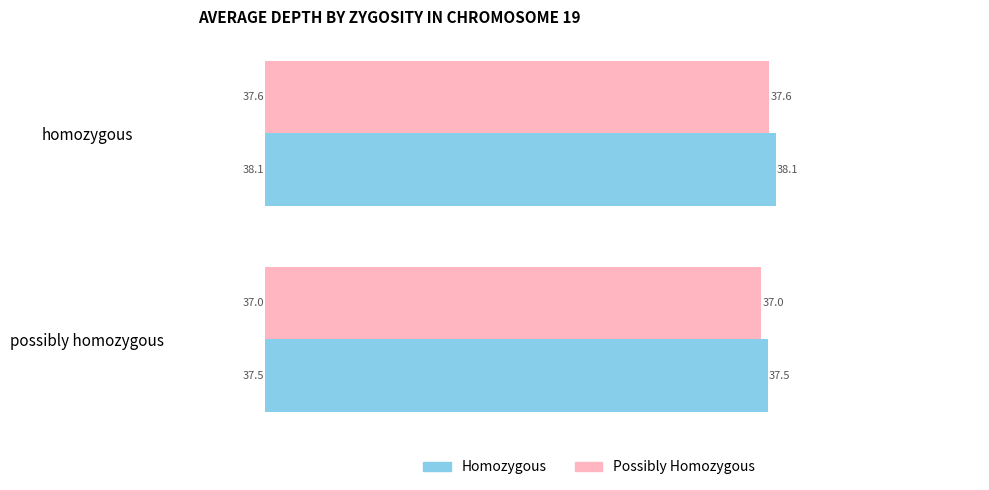

What is the spread (max minus min) of values at homozygous?

0.5